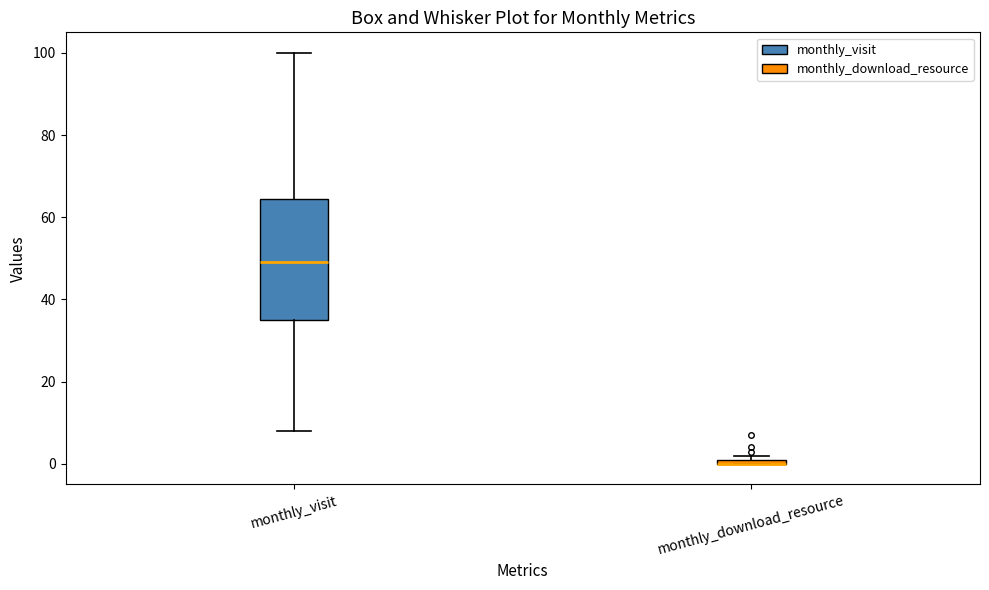

Where does the median line of the box for monthly_visit sit on the y-axis? The values are not printed on the chart, so give them approximately, as read against the axis.

50